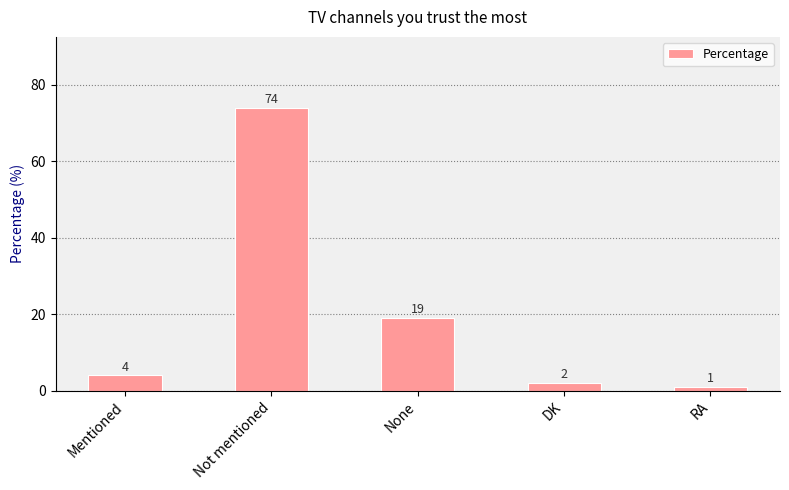

What is the maximum value shown in the chart?

74